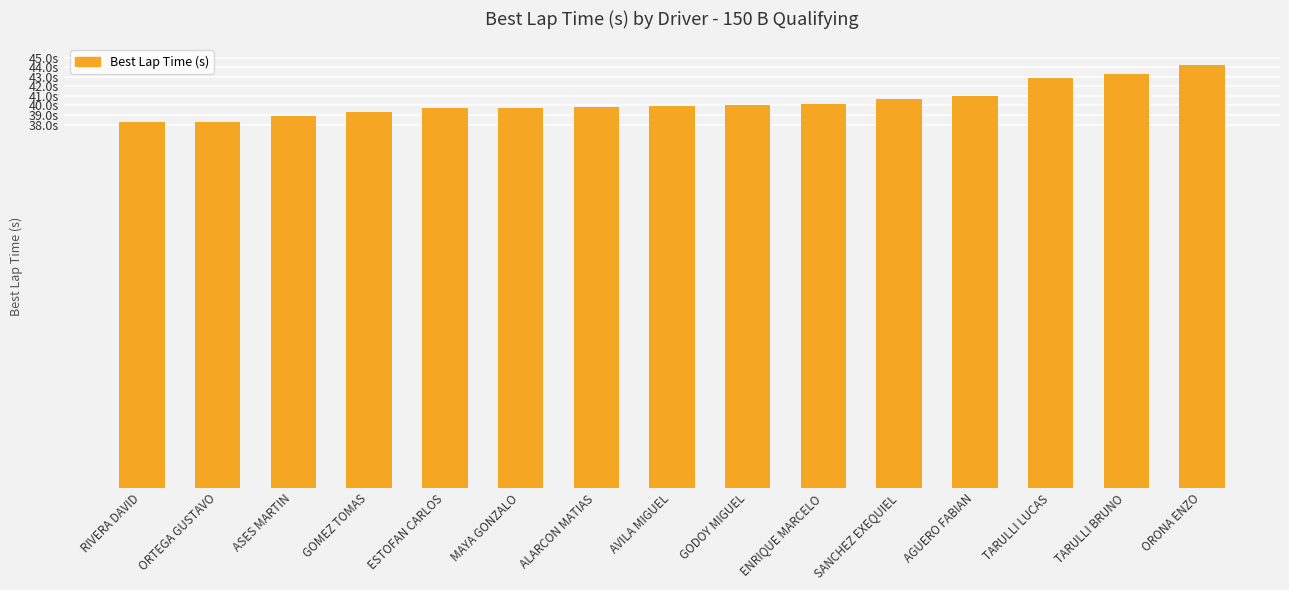

At which label does the data first exceed 39?

GOMEZ TOMAS